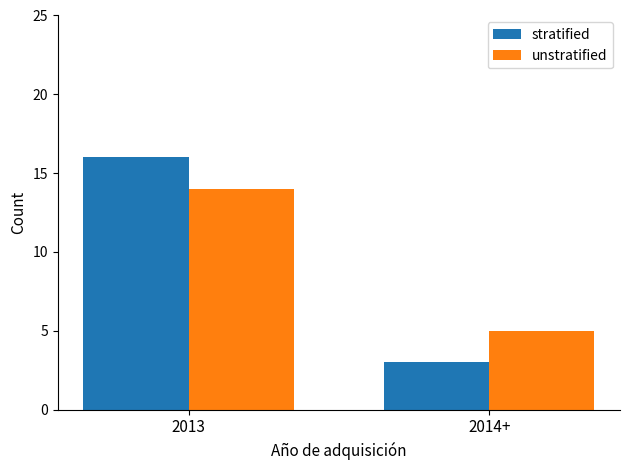

What is the total value across all series at 2013?

30